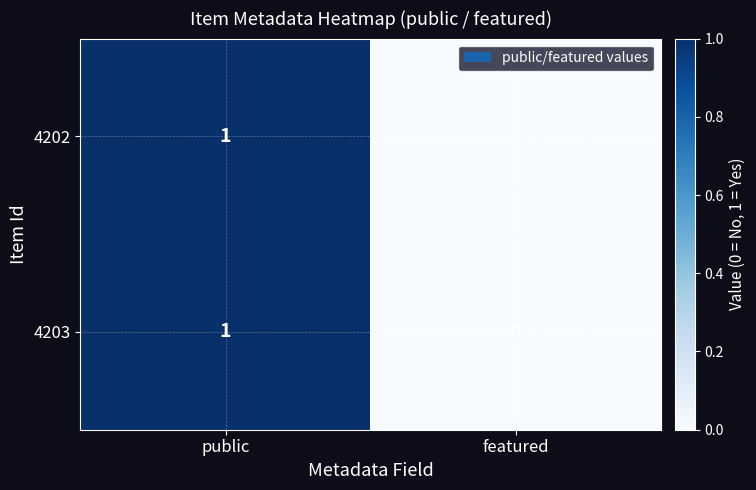

Reading left to right, transcribe all the data shown in this chart.

4202: 1	0
4203: 1	0